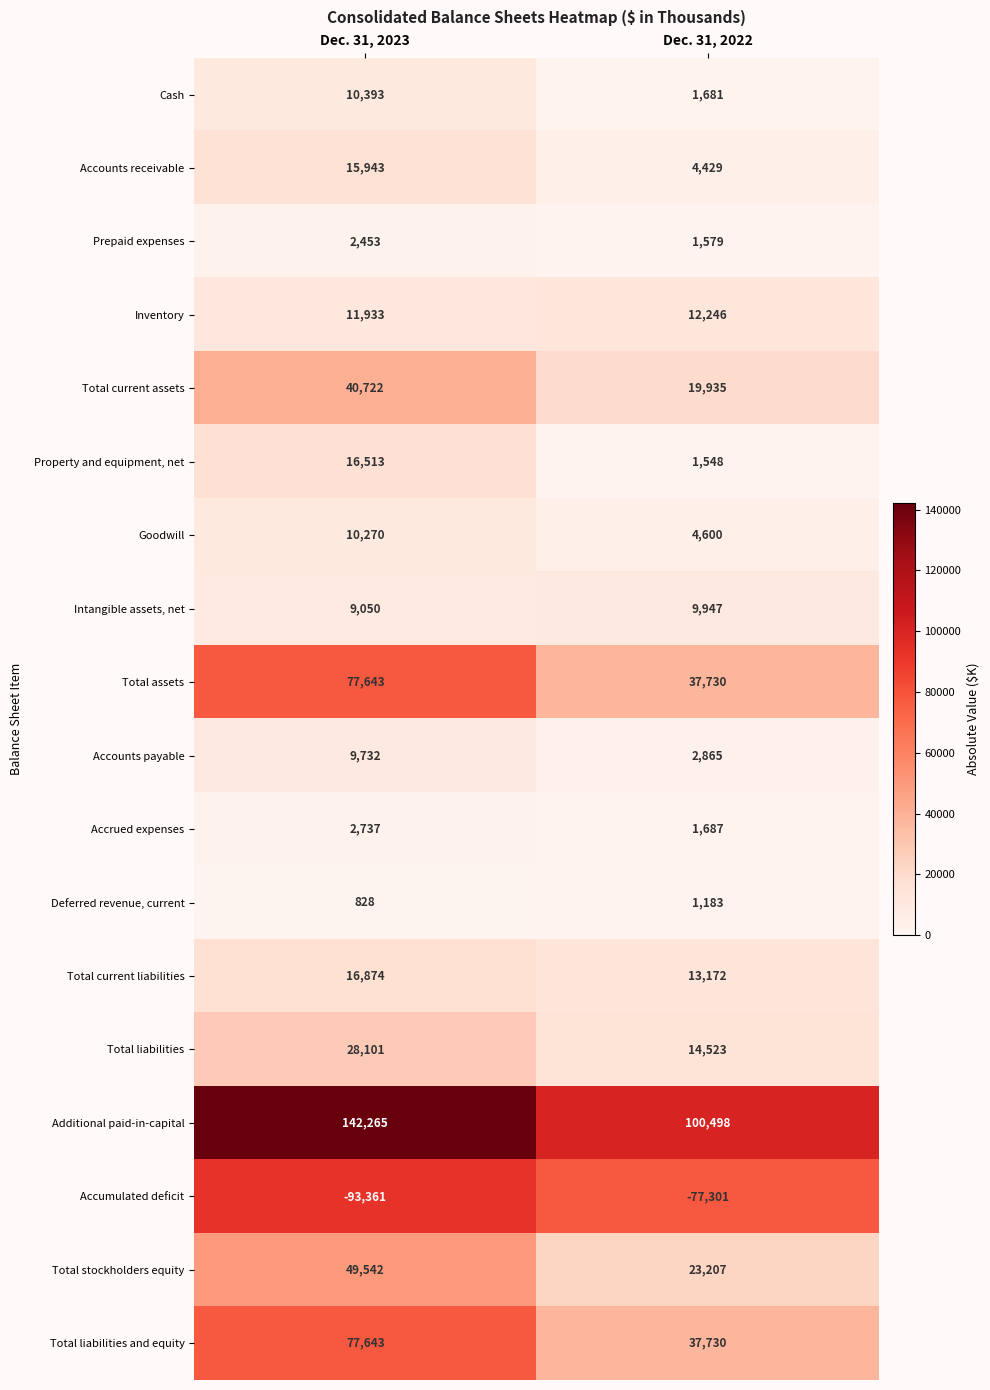

Rank the categories by Inventory value from lowest to highest.

Dec. 31, 2023, Dec. 31, 2022